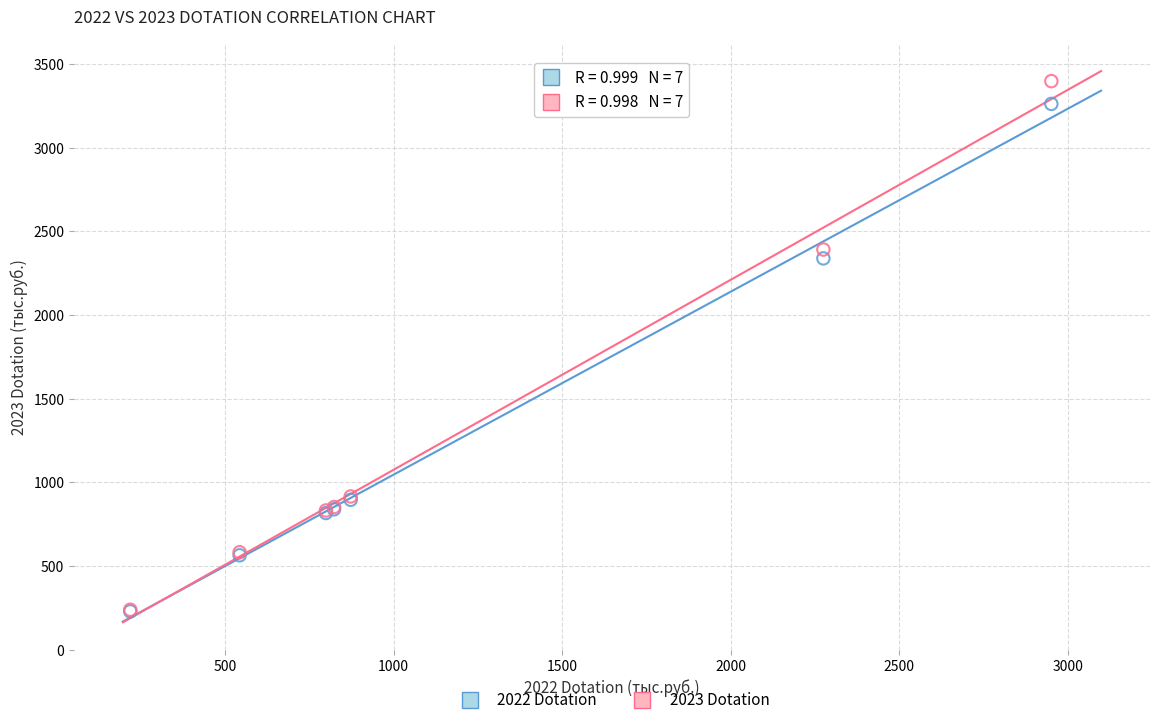

Across all series, what Y value is closest to 1813?

2338.6